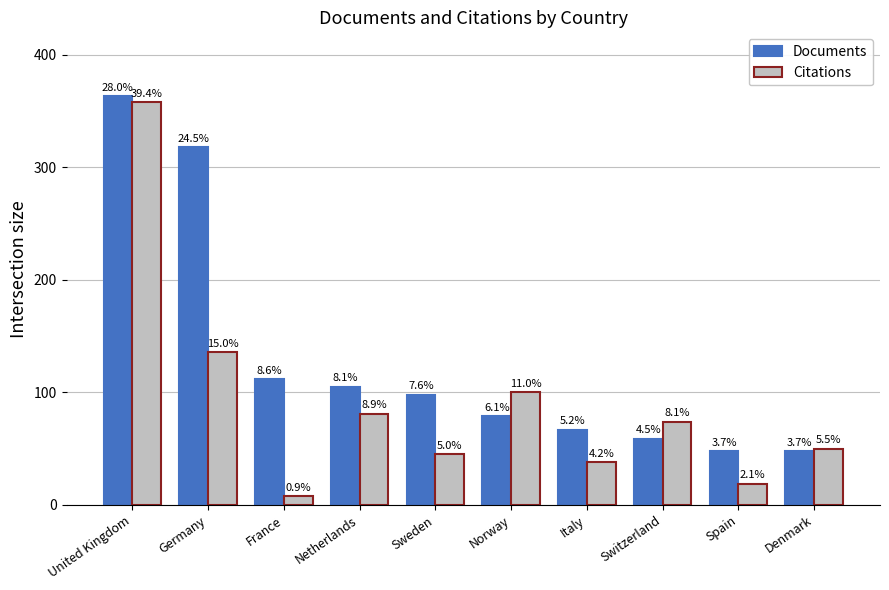

How many bars are there in each group?

2